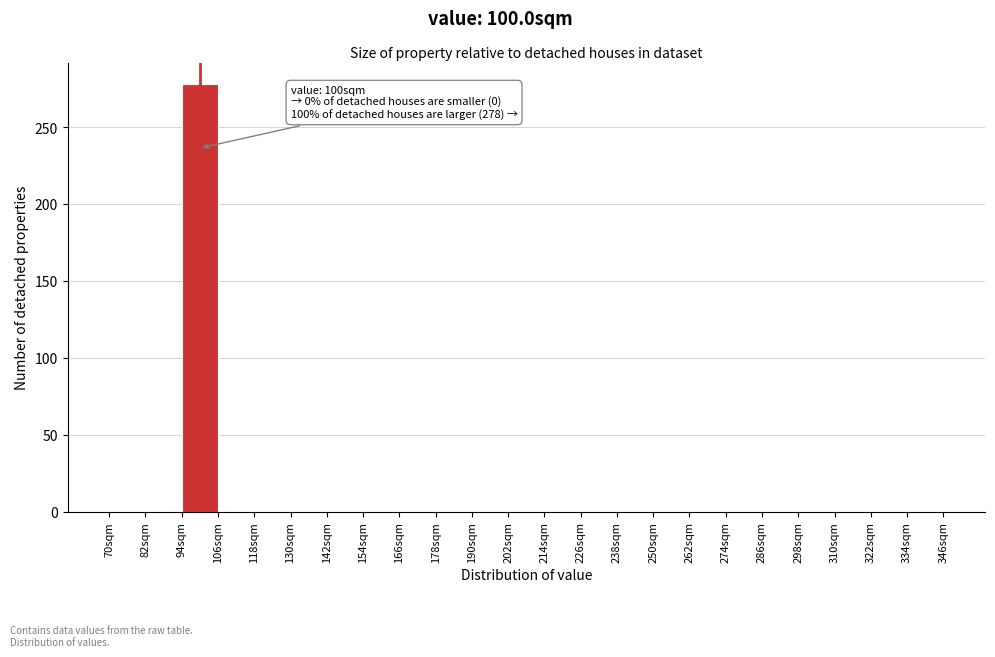

Over which range of the x-axis is the bar tallest?

94 to 106